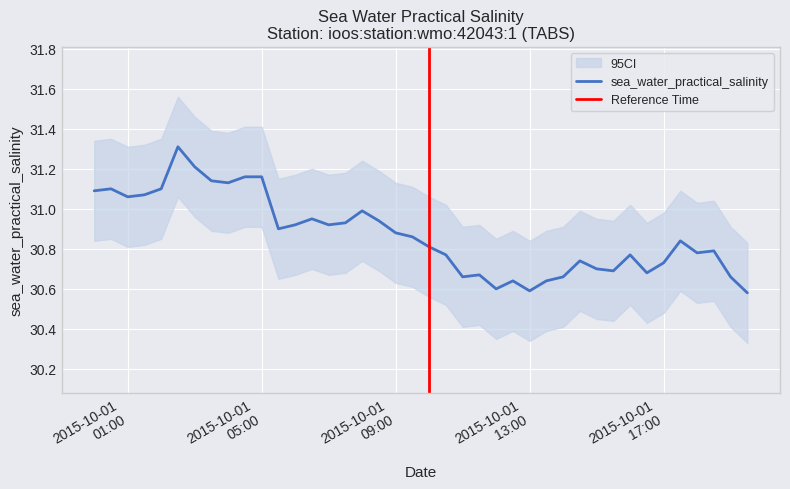

What is the approximate value at 2015-10-01 01:00?

31.1